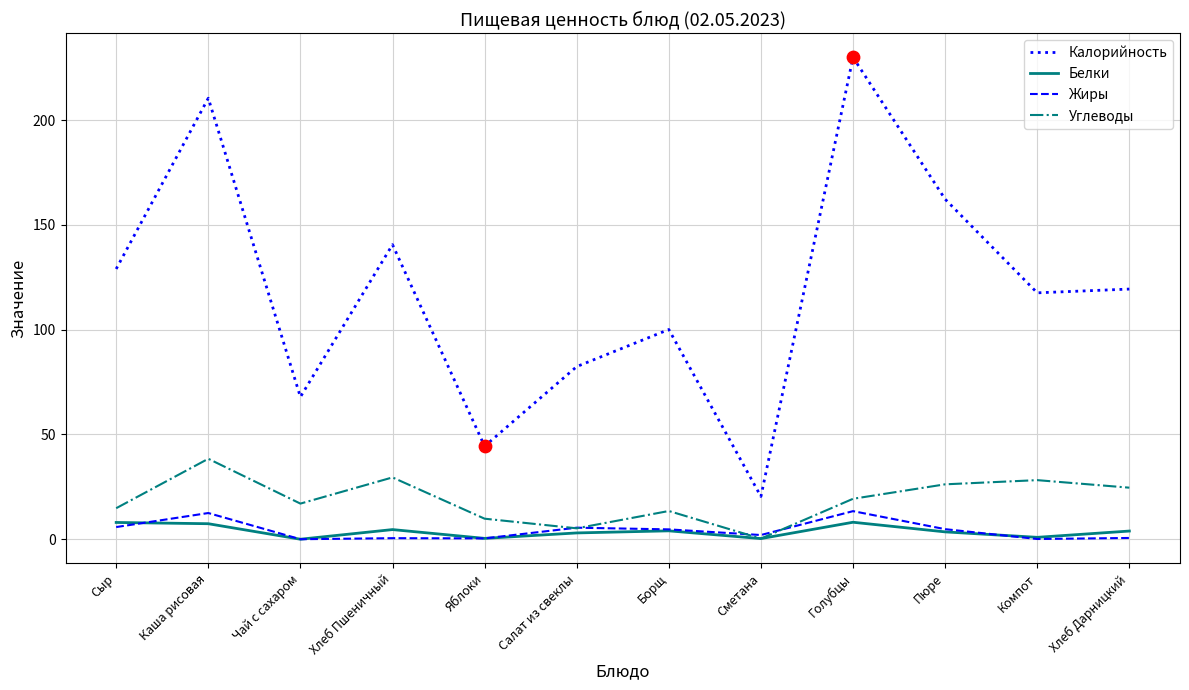

Which series has the largest total across all categories?

Калорийность